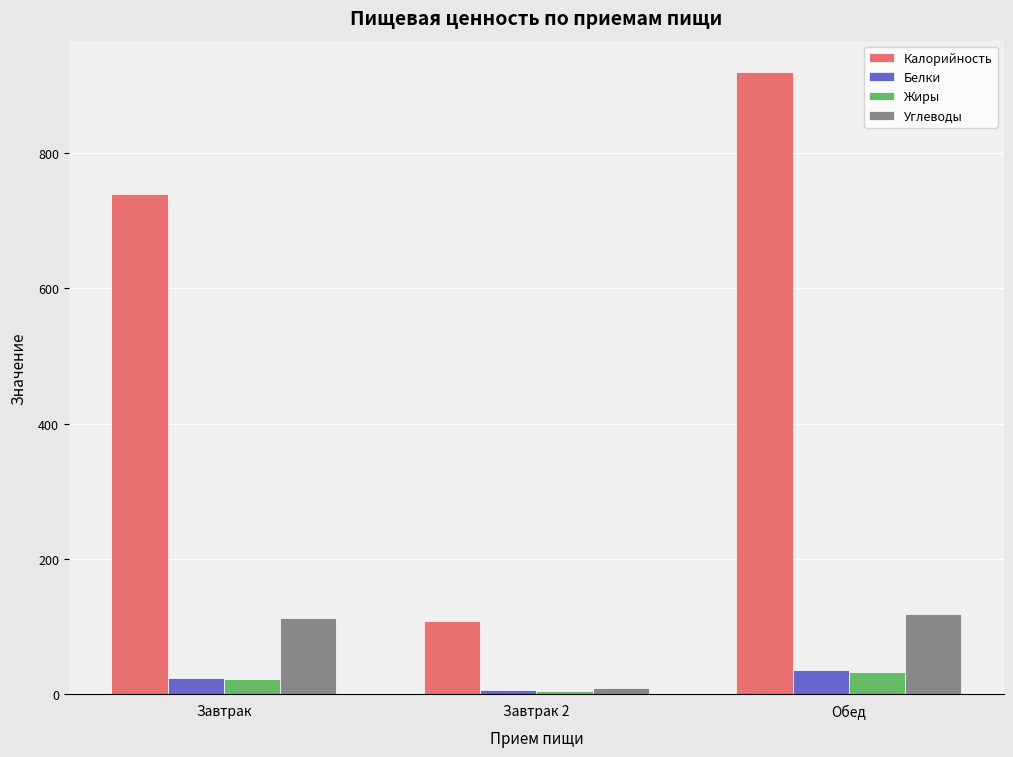

What is the value of the Калорийность bar at the 3rd from the left?

920.4